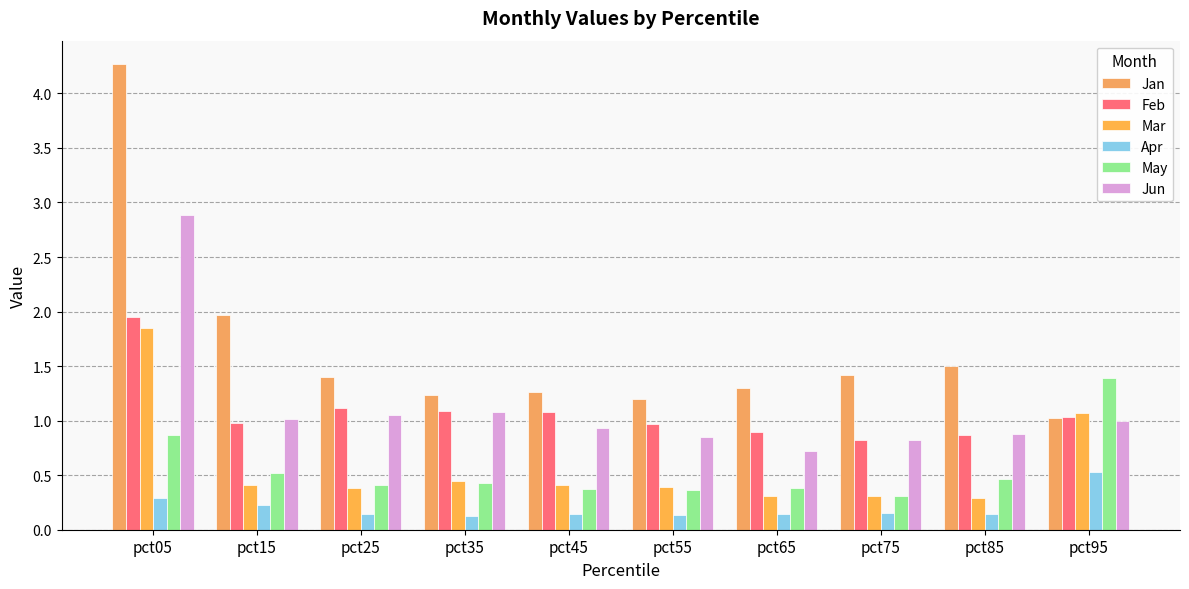

Reading left to right, transcribe all the data shown in this chart.

Jan: pct05=4.3	pct15=2.0	pct25=1.4	pct35=1.2	pct45=1.3	pct55=1.2	pct65=1.3	pct75=1.4	pct85=1.5	pct95=1.0
Feb: pct05=2.0	pct15=1.0	pct25=1.1	pct35=1.1	pct45=1.1	pct55=1.0	pct65=0.9	pct75=0.8	pct85=0.9	pct95=1.0
Mar: pct05=1.9	pct15=0.4	pct25=0.4	pct35=0.4	pct45=0.4	pct55=0.4	pct65=0.3	pct75=0.3	pct85=0.3	pct95=1.1
Apr: pct05=0.3	pct15=0.2	pct25=0.1	pct35=0.1	pct45=0.1	pct55=0.1	pct65=0.1	pct75=0.2	pct85=0.1	pct95=0.5
May: pct05=0.9	pct15=0.5	pct25=0.4	pct35=0.4	pct45=0.4	pct55=0.4	pct65=0.4	pct75=0.3	pct85=0.5	pct95=1.4
Jun: pct05=2.9	pct15=1.0	pct25=1.1	pct35=1.1	pct45=0.9	pct55=0.8	pct65=0.7	pct75=0.8	pct85=0.9	pct95=1.0